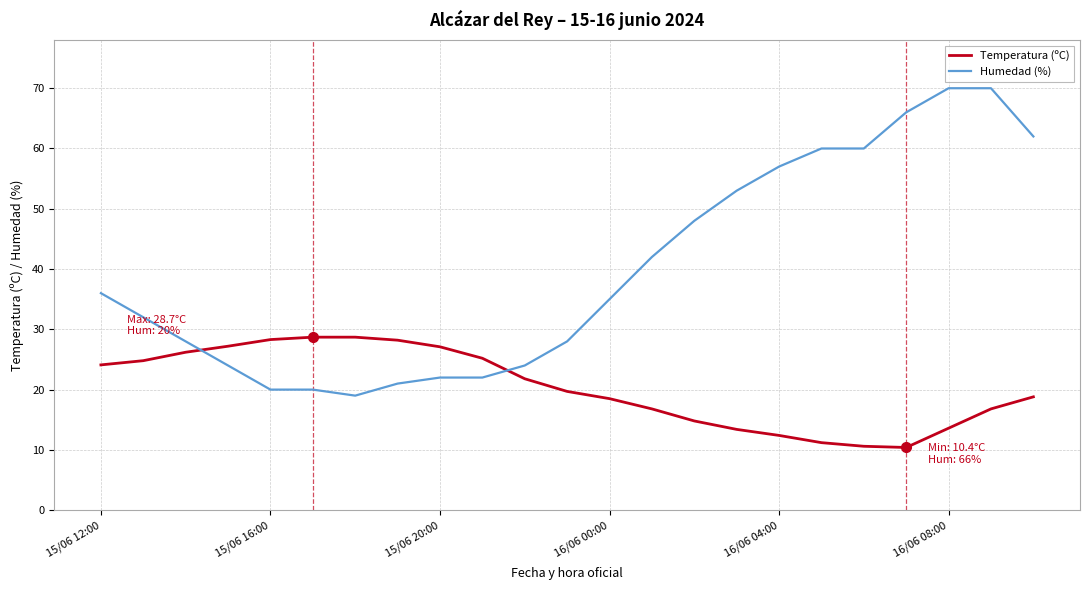

What is the difference between the second highest and second lowest values in the Humedad (%) series?

50.0